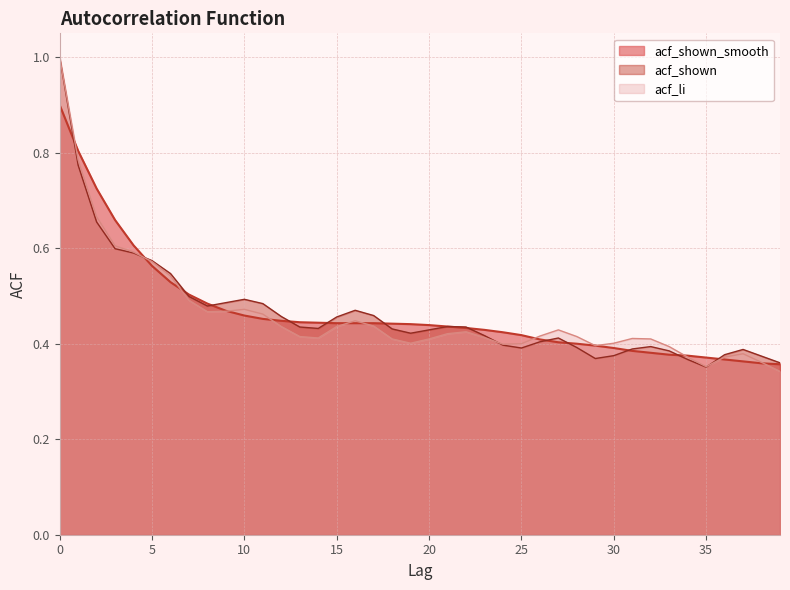

Between 12 and 18, which series saw the biggest shift?

acf_shown